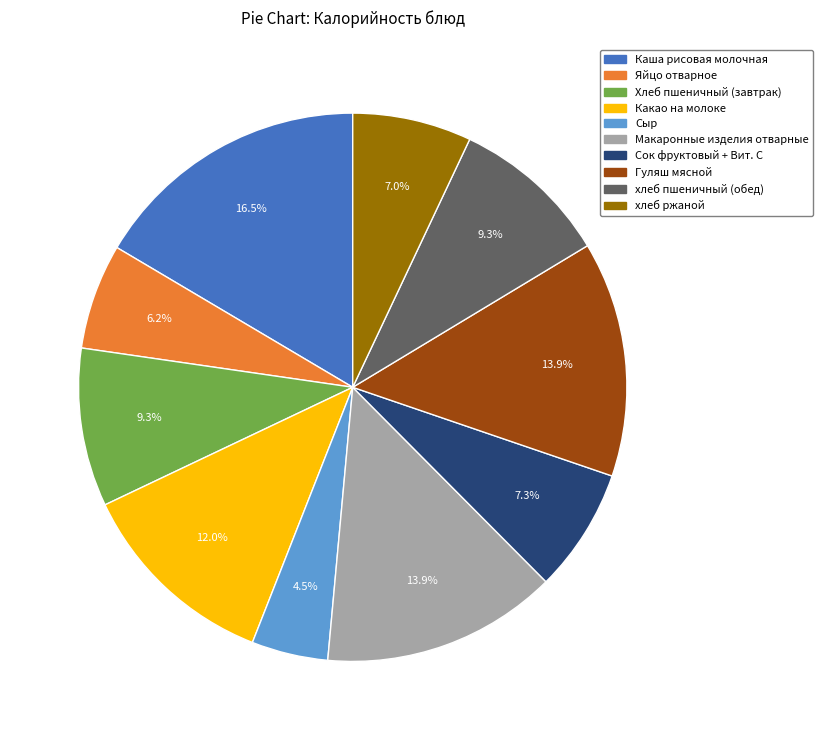

What percentage is the хлеб пшеничный (обед) slice, to the nearest percent?

9%